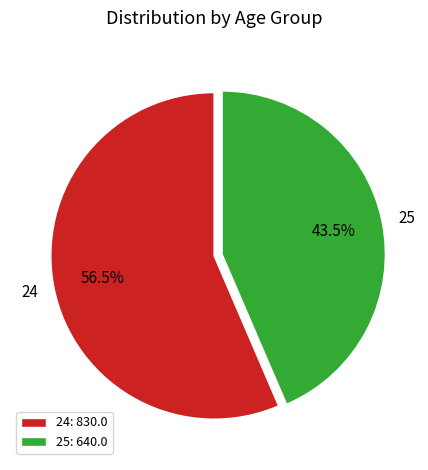

How many segments does this pie chart have?

2